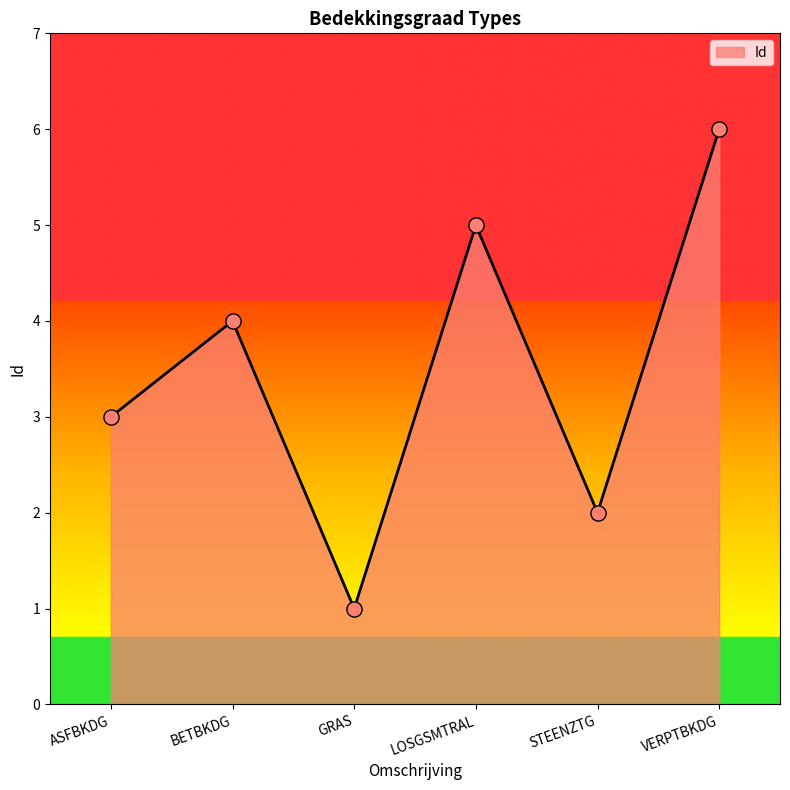

What is the maximum value for Id?

6.0